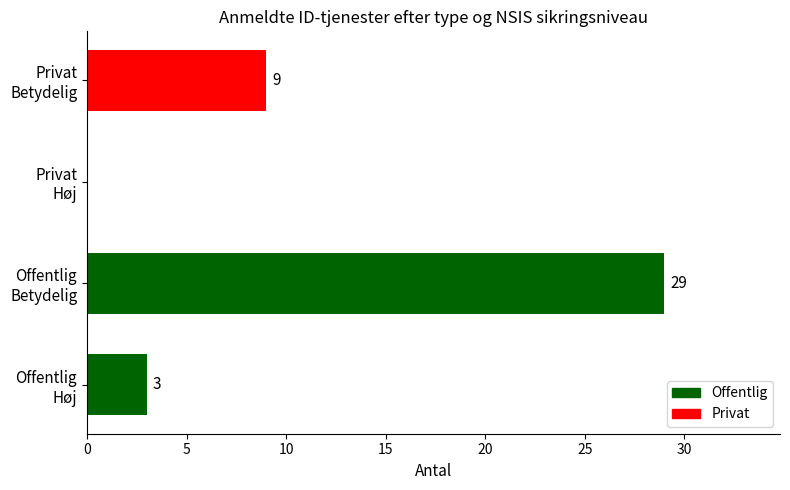

How many data points does each series have?

4